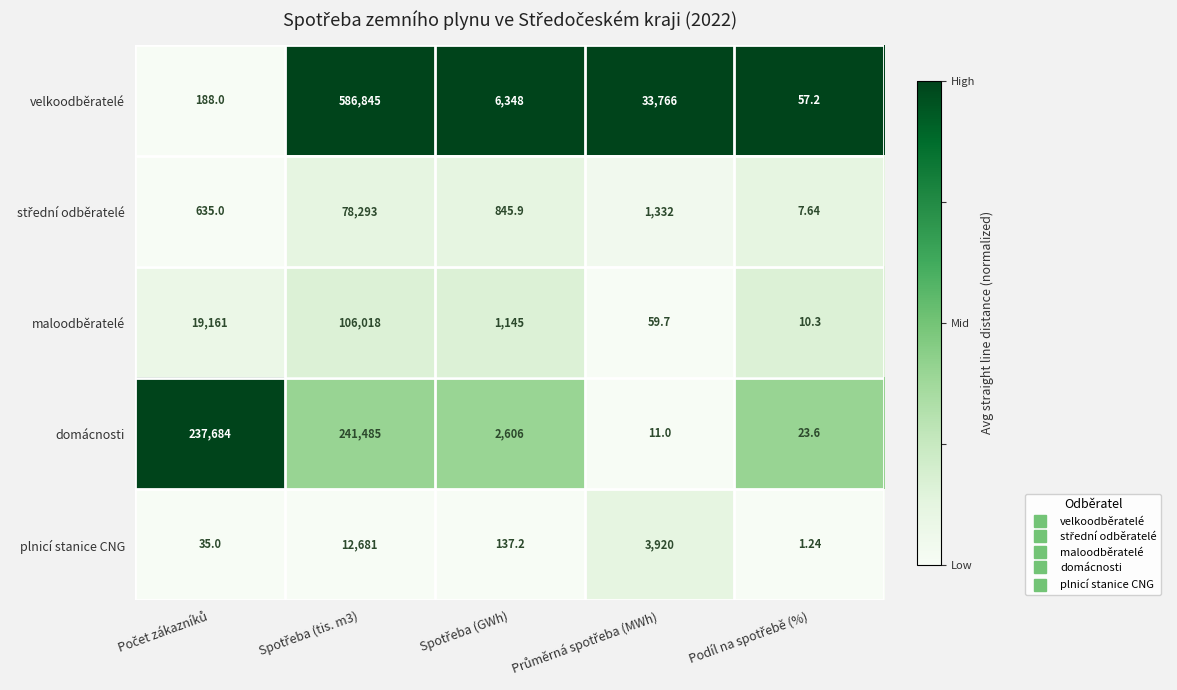

Which series has the largest range (max minus min)?

velkoodběratelé